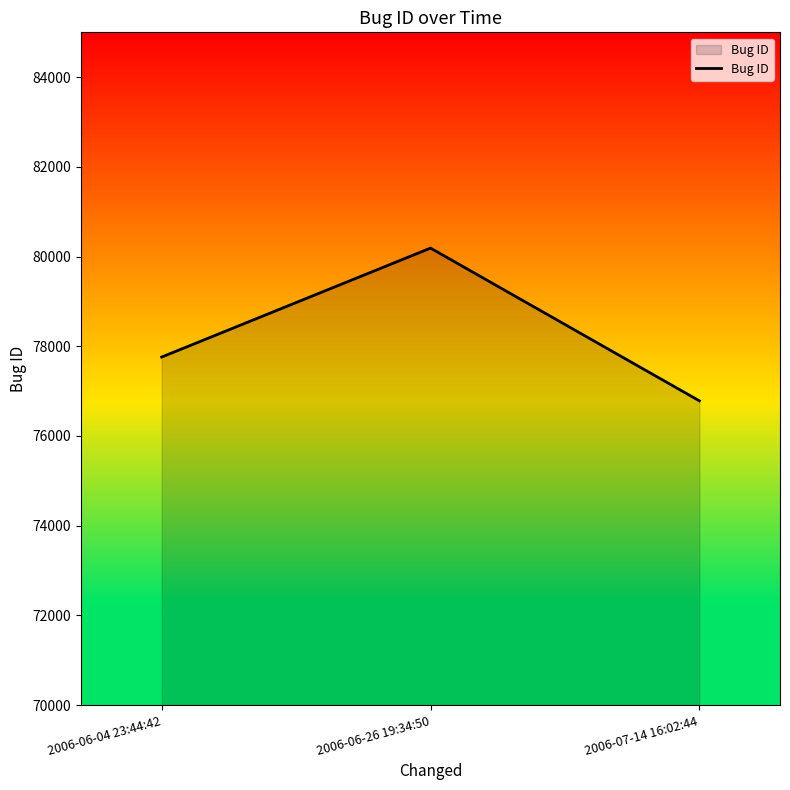

At which label is the value closest to 78486?

2006-06-04 23:44:42